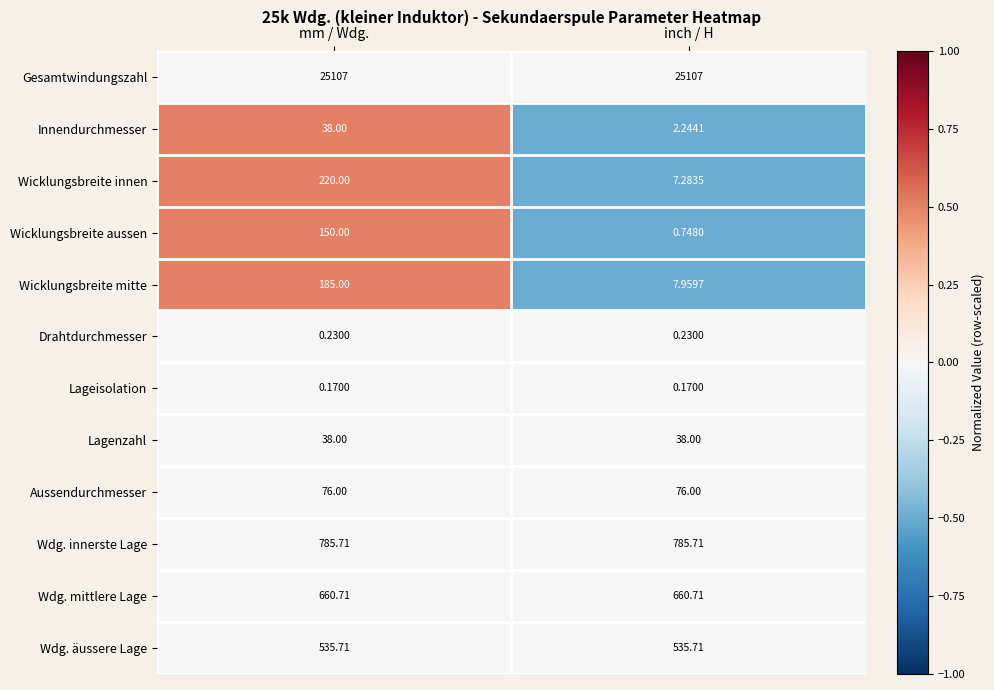

Between mm / Wdg. and inch / H, which series saw the biggest shift?

Wicklungsbreite innen